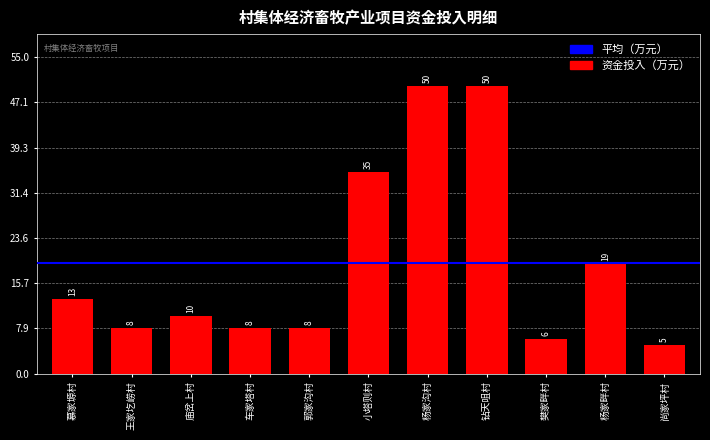

How many values are below 10?

5